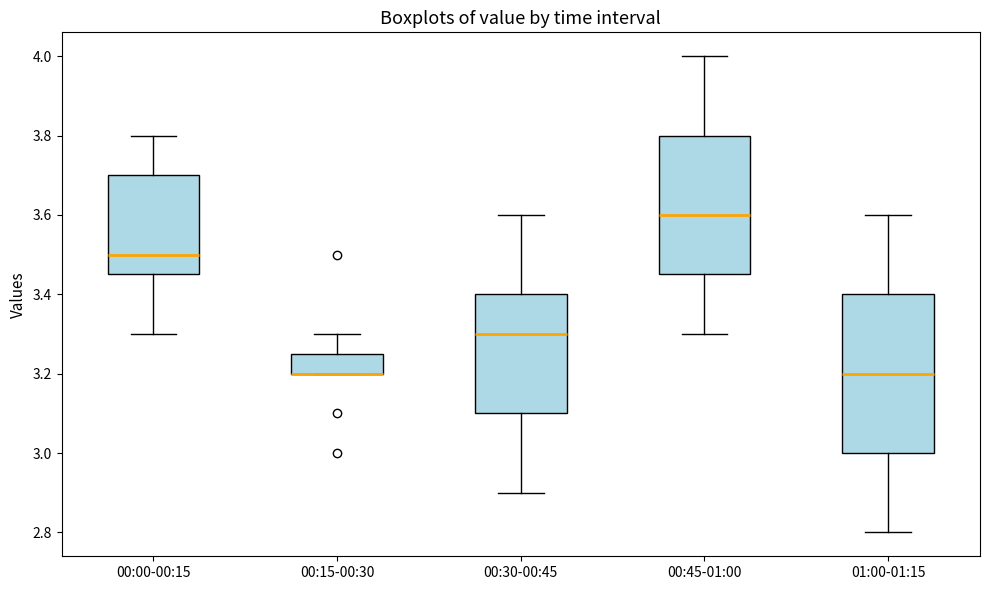

Reading left to right, transcribe this box plot: for each box, give where its median line is, the range the box spans, and where its two whiskers end, as read against the y-axis. The values are not printed on the chart, so give them approximately, as read against the axis.

00:00-00:15: median 3.50, box 3.46 to 3.70, whiskers 3.30 to 3.80
00:15-00:30: median 3.20 (drawn on the box's lower edge), box 3.20 to 3.26, whiskers 3.20 to 3.30
00:30-00:45: median 3.30, box 3.10 to 3.40, whiskers 2.90 to 3.60
00:45-01:00: median 3.60, box 3.46 to 3.80, whiskers 3.30 to 4.00
01:00-01:15: median 3.20, box 3.00 to 3.40, whiskers 2.80 to 3.60